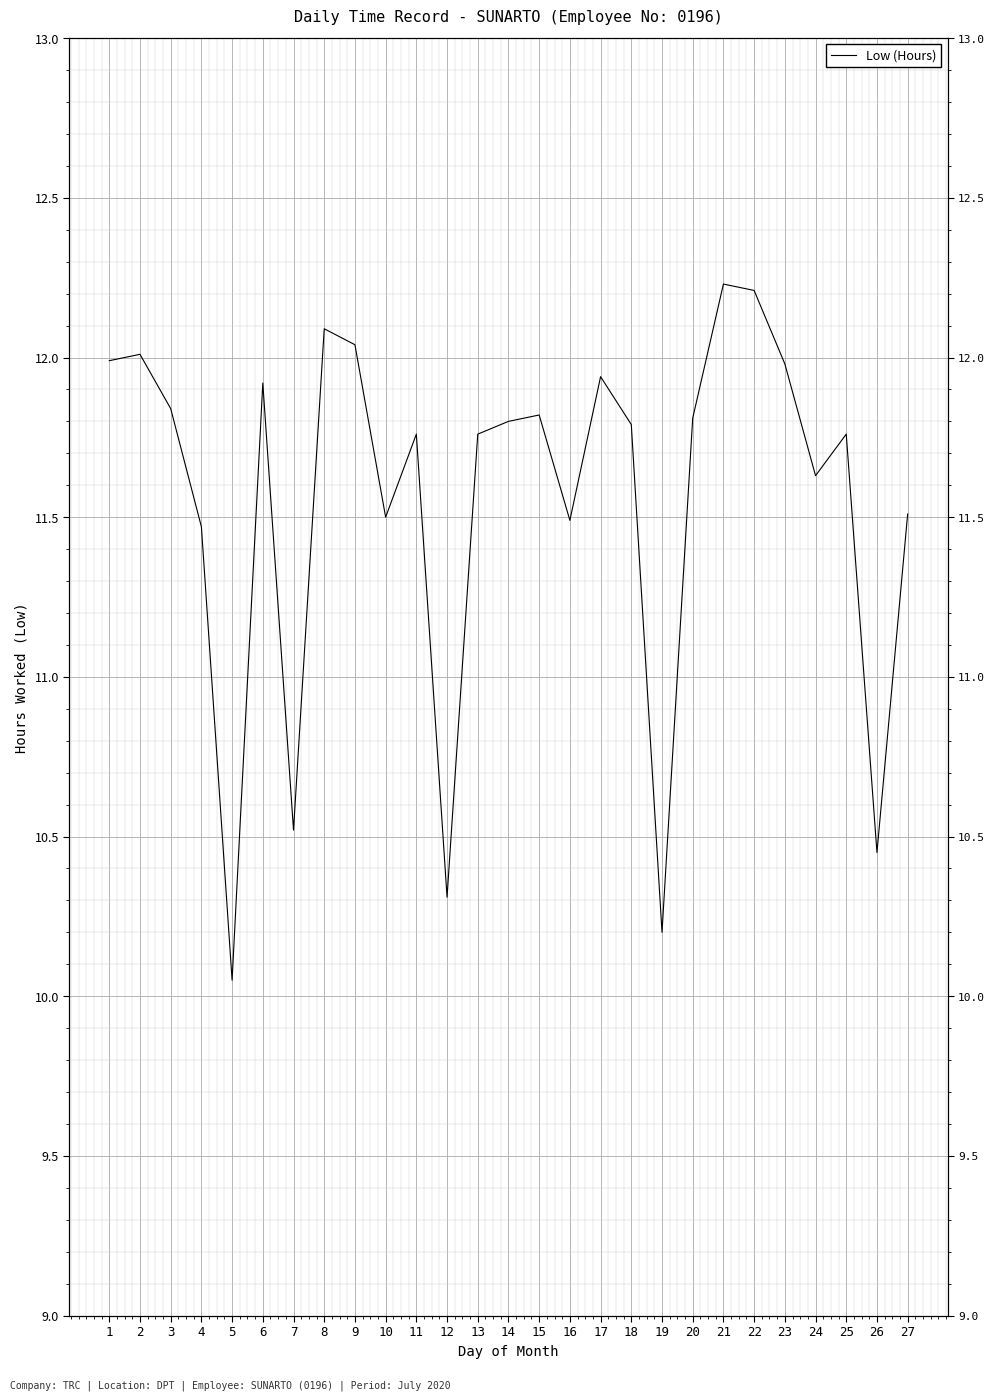

Rank the categories by value from highest to lowest.

21, 22, 8, 9, 2, 1, 23, 17, 6, 3, 15, 20, 14, 18, 11, 13, 25, 24, 27, 10, 16, 4, 7, 26, 12, 19, 5